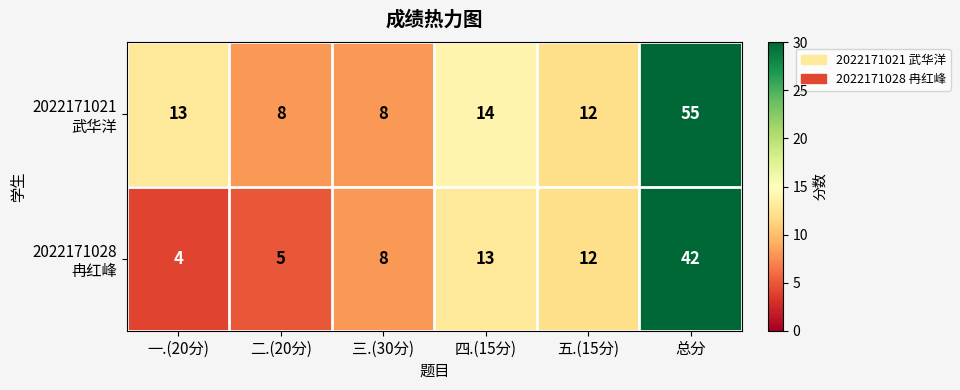

Which label corresponds to the largest value in the chart?

总分